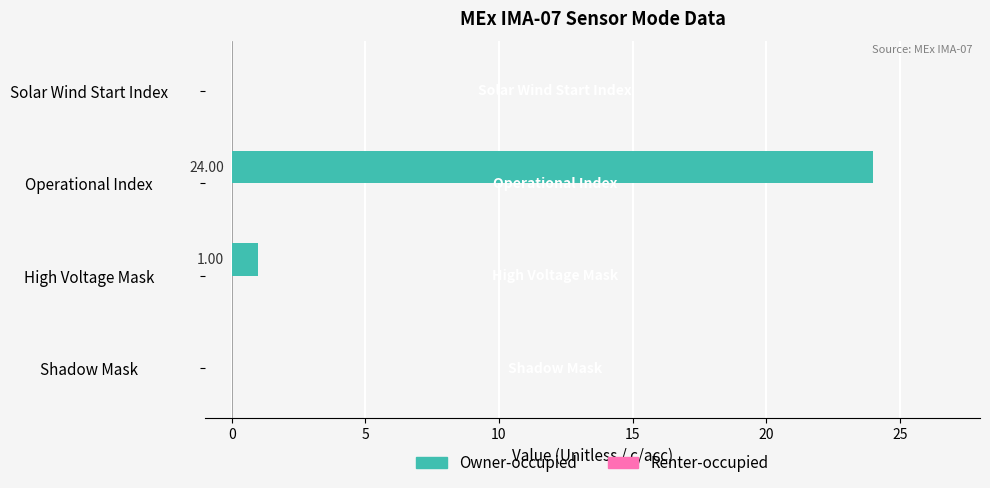

What is the change in value from Shadow Mask to Operational Index?

+24